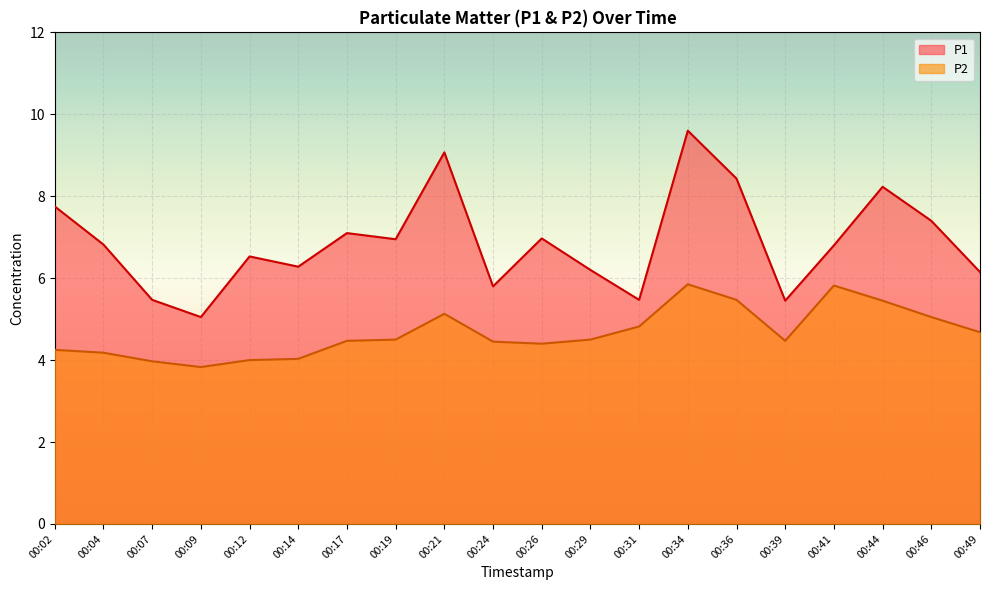

What is the sum of all P1 values?

137.5